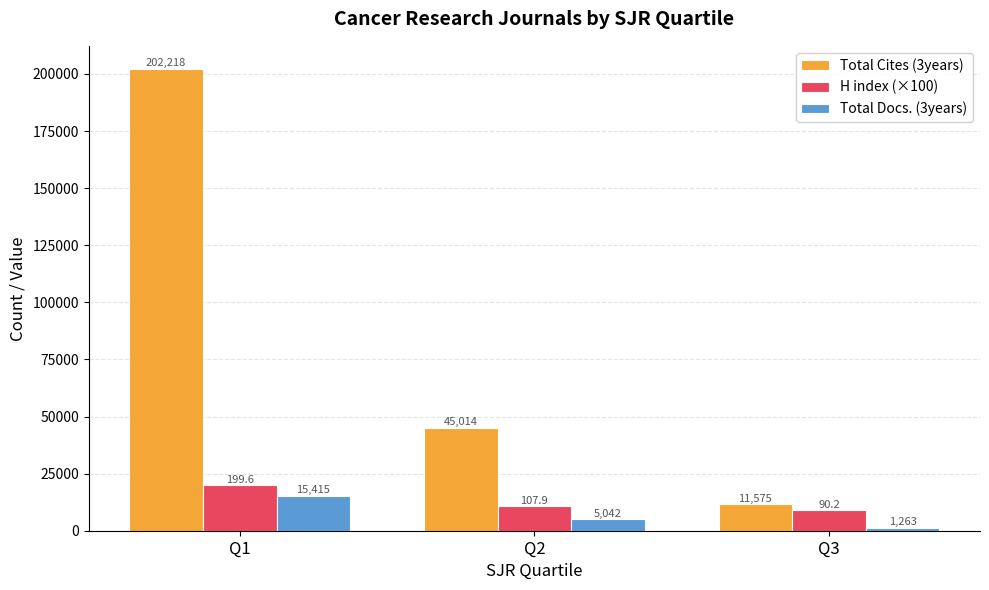

How many Total Cites (3years) values are between 11575 and 202218?

3